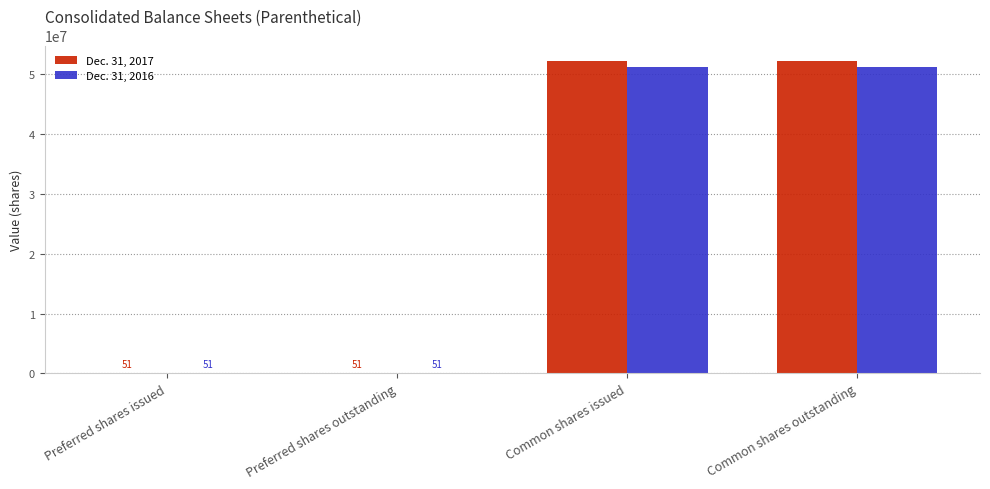

How many groups of bars are there?

4